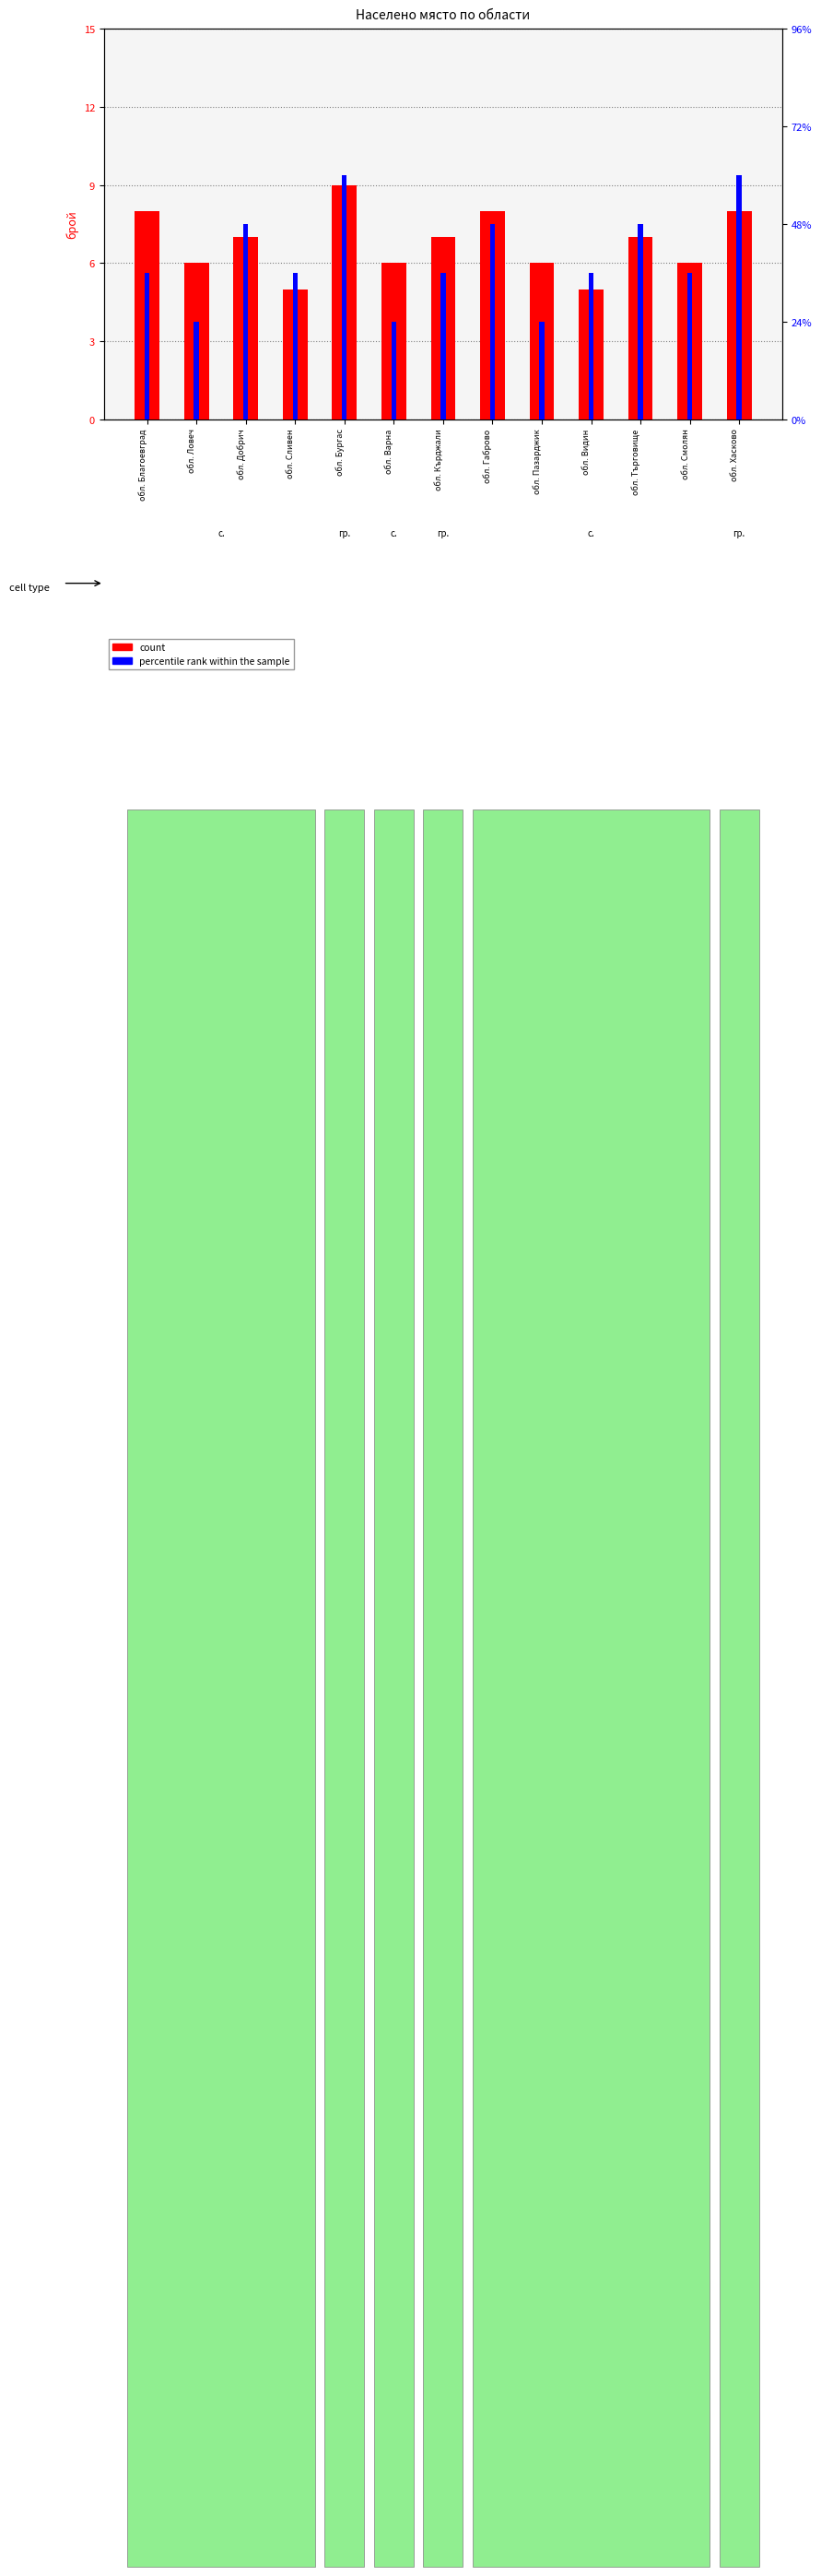

Which has a higher value, обл. Търговище or обл. Хасково?

обл. Хасково